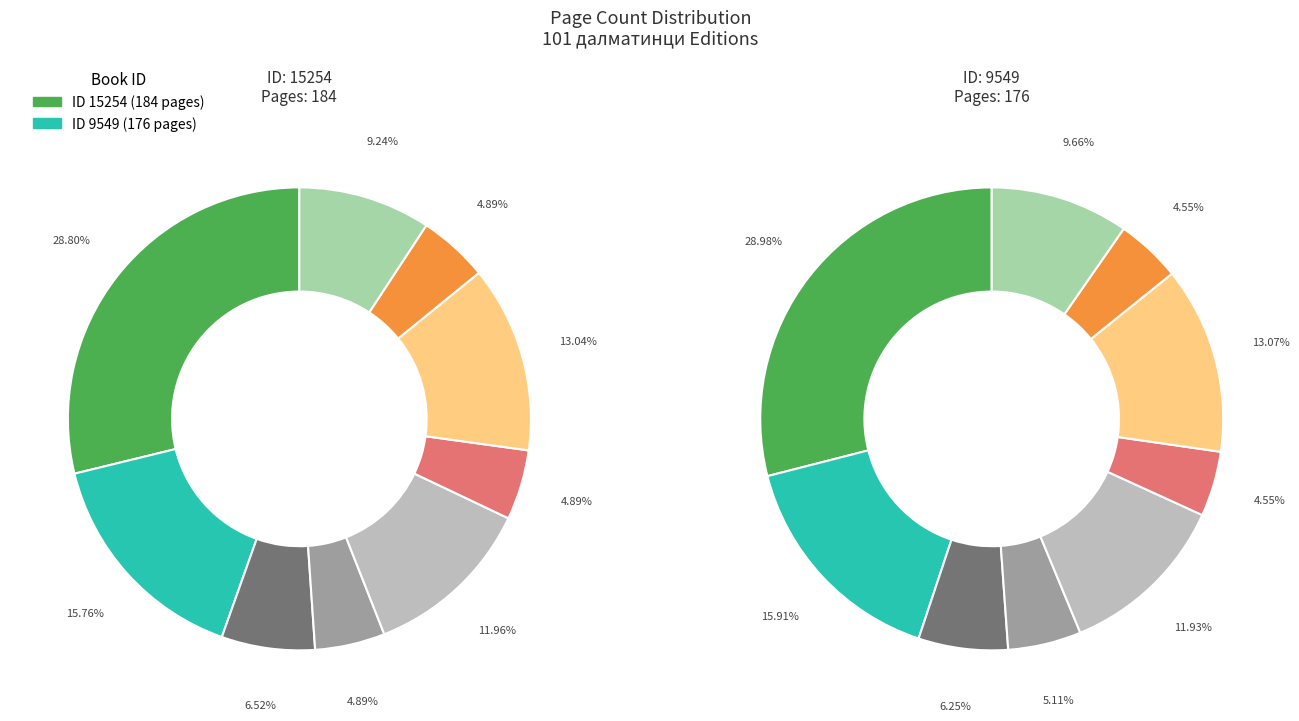

The 15254 slice represents 51% of the pie. True or false?

True